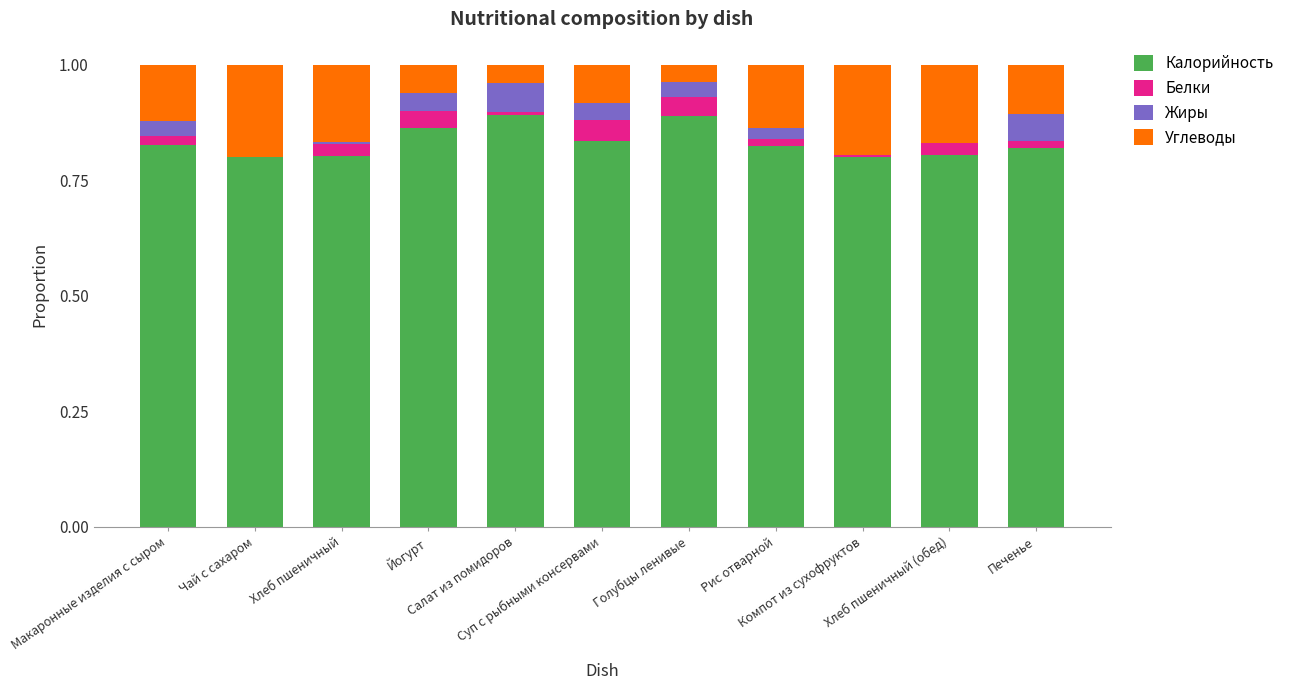

Count the Углеводы values in the range 0 to 1.

11